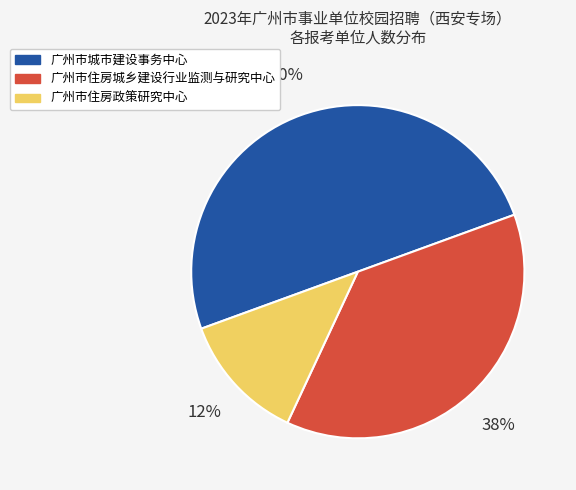

To the nearest percent, what percentage of the pie is 广州市城市建设事务中心?

50%